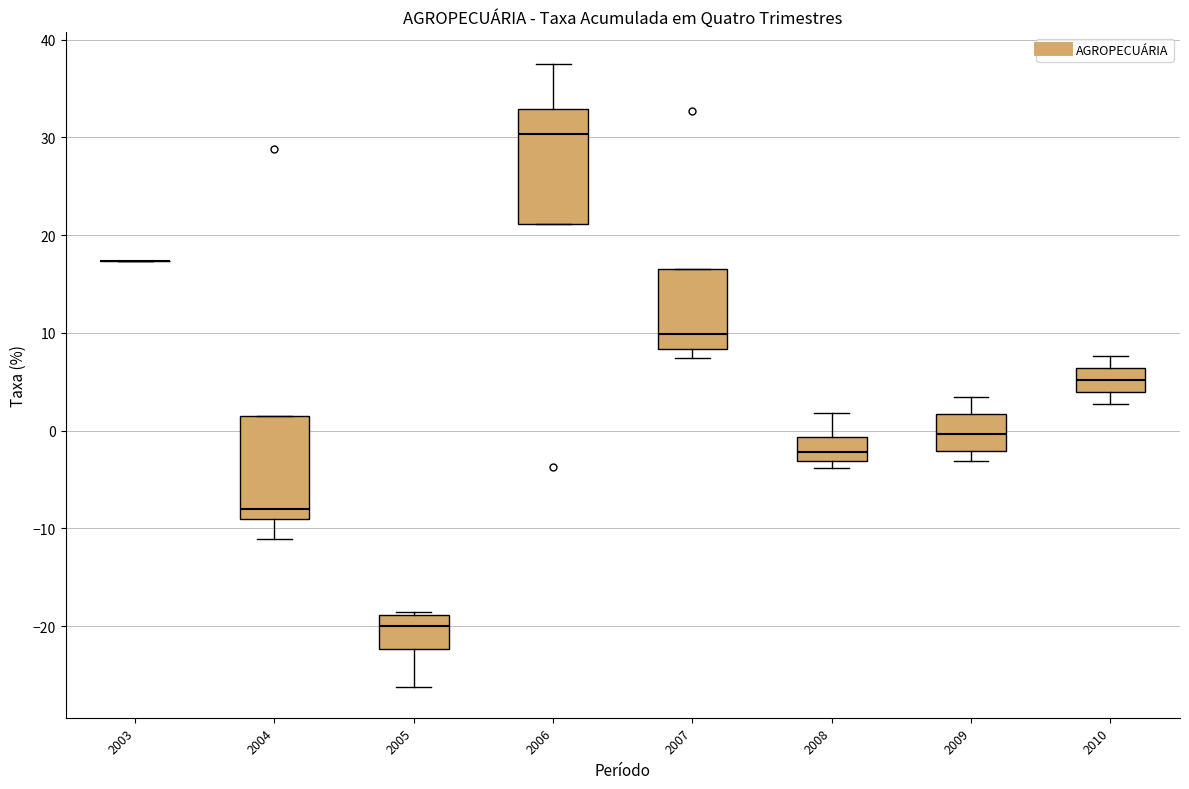

Comparing the boxes themselves (not the whiskers), which one is the tallest?

2006